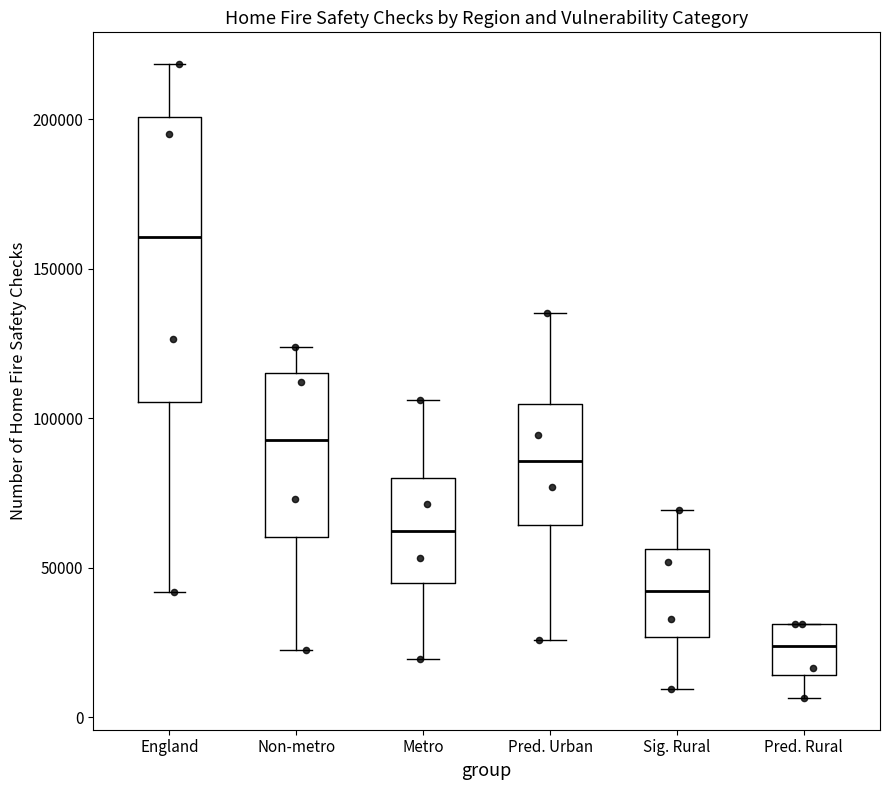

Reading left to right, read every box against the y-axis: the position of its median line, the range the box covers, and the ends of its whiskers. The values are not printed on the chart, so give them approximately, as read against the axis.

England: median 160000, box 105000 to 200000, whiskers 40000 to 220000
Non-metro: median 95000, box 60000 to 115000, whiskers 20000 to 125000
Metro: median 60000, box 45000 to 80000, whiskers 20000 to 105000
Pred. Urban: median 85000, box 65000 to 105000, whiskers 25000 to 135000
Sig. Rural: median 40000, box 25000 to 55000, whiskers 10000 to 70000
Pred. Rural: median 25000, box 15000 to 30000, whiskers 5000 to 30000